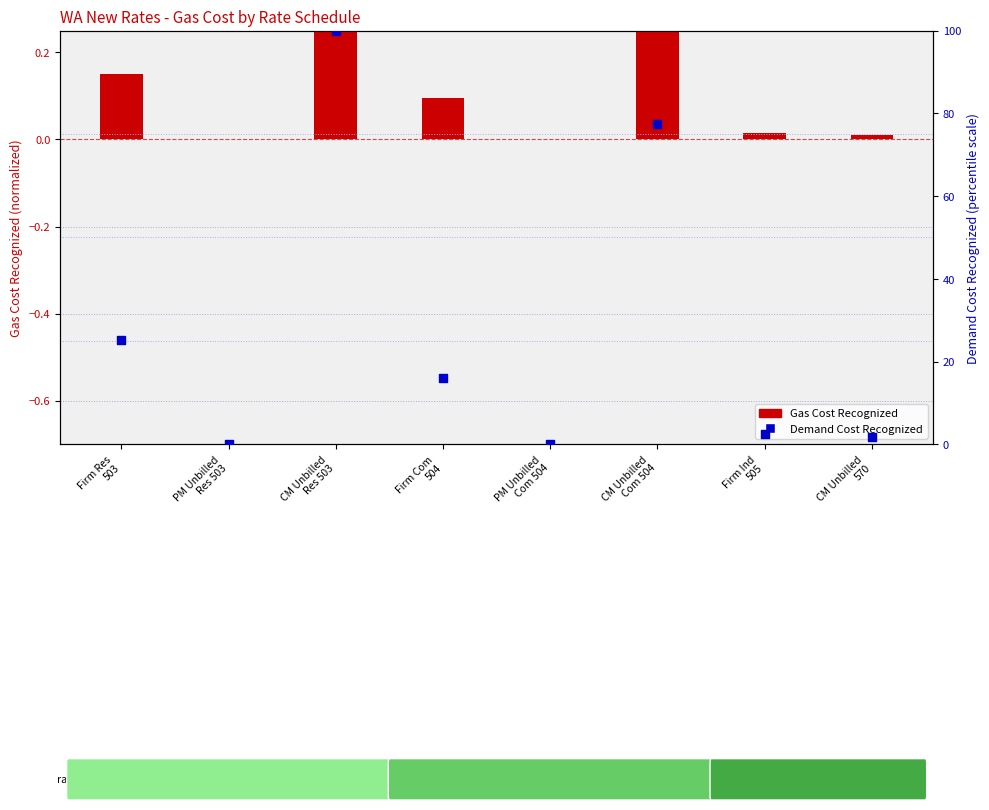

Which series has the largest total across all categories?

Demand Cost Recognized